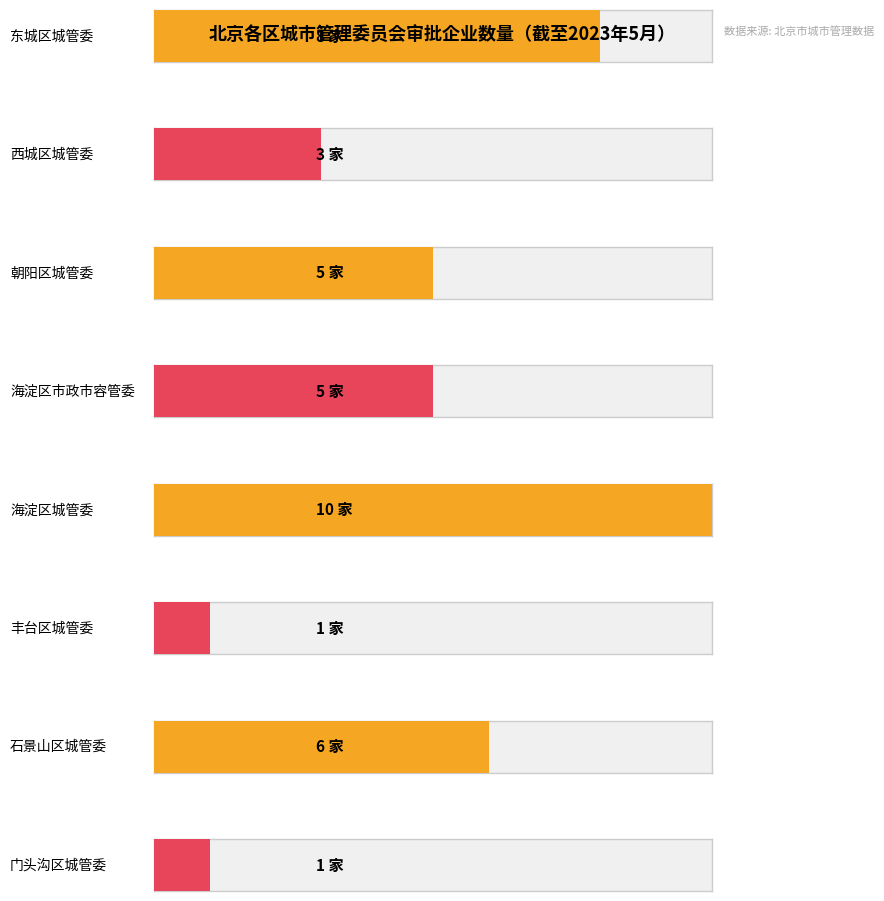

What is the difference between the values at 西城区城市管理委员会 and 丰台区城市管理委员会?

2